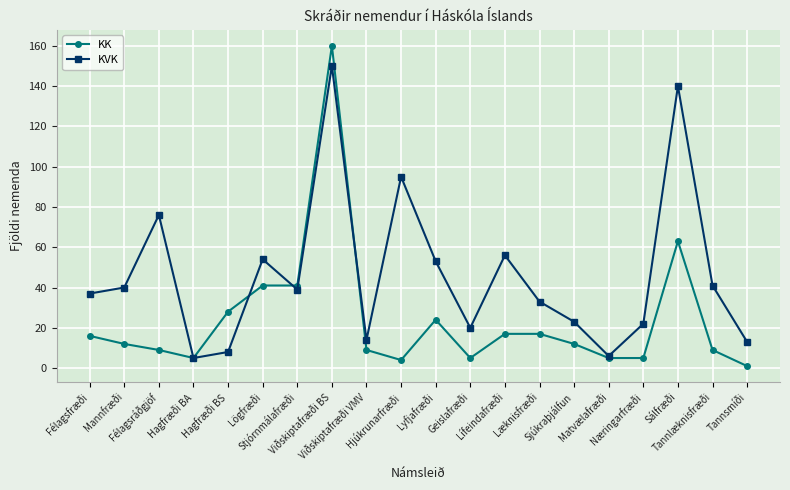

Is this an area chart (filled region under the line)?

No